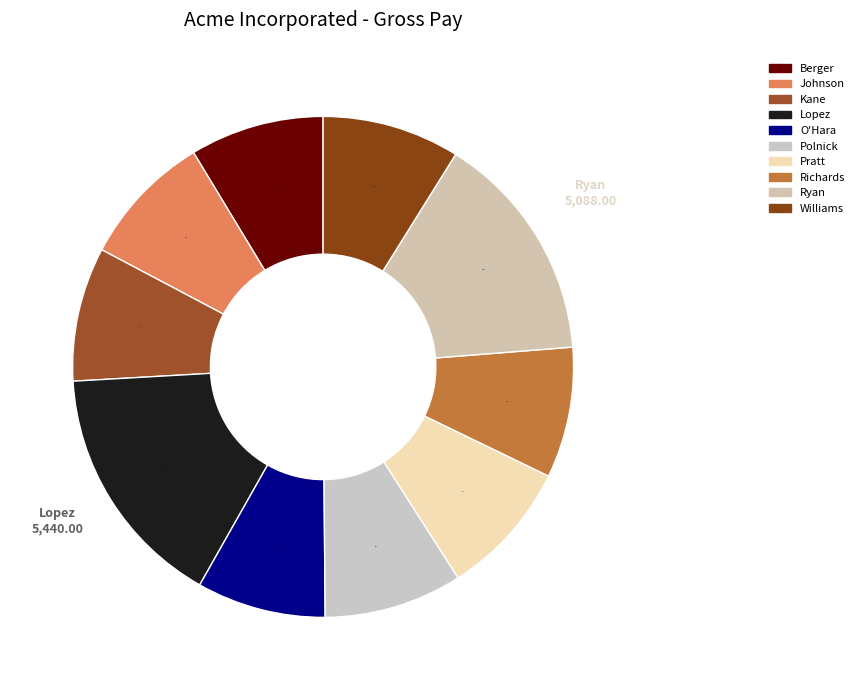

Count the number of slices in the pie.

10